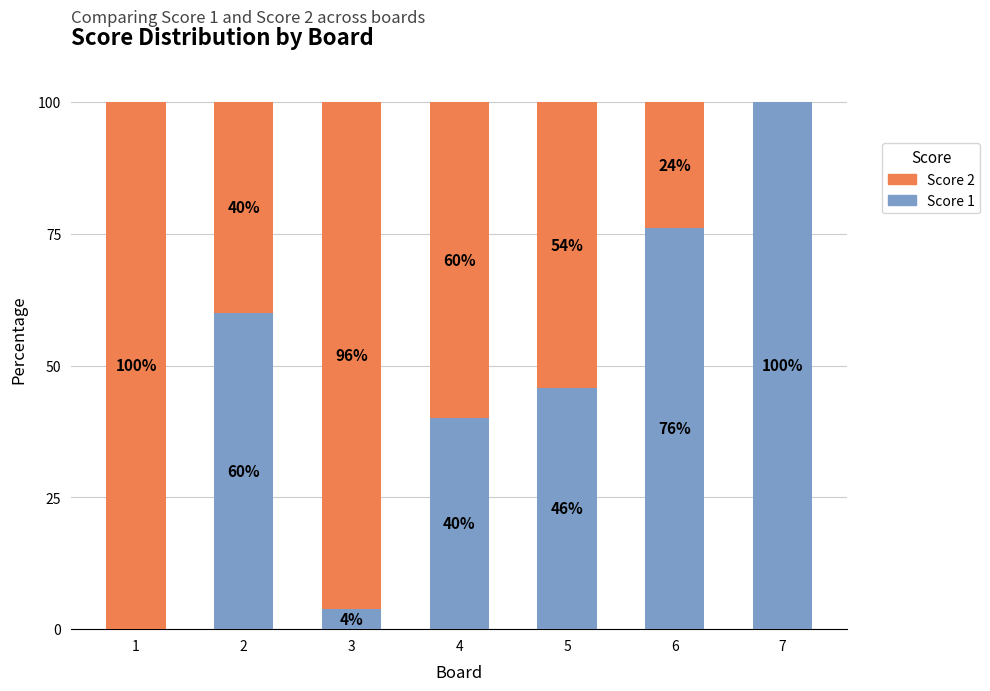

The Score 1 series shows 45.8 at 5. True or false?

True